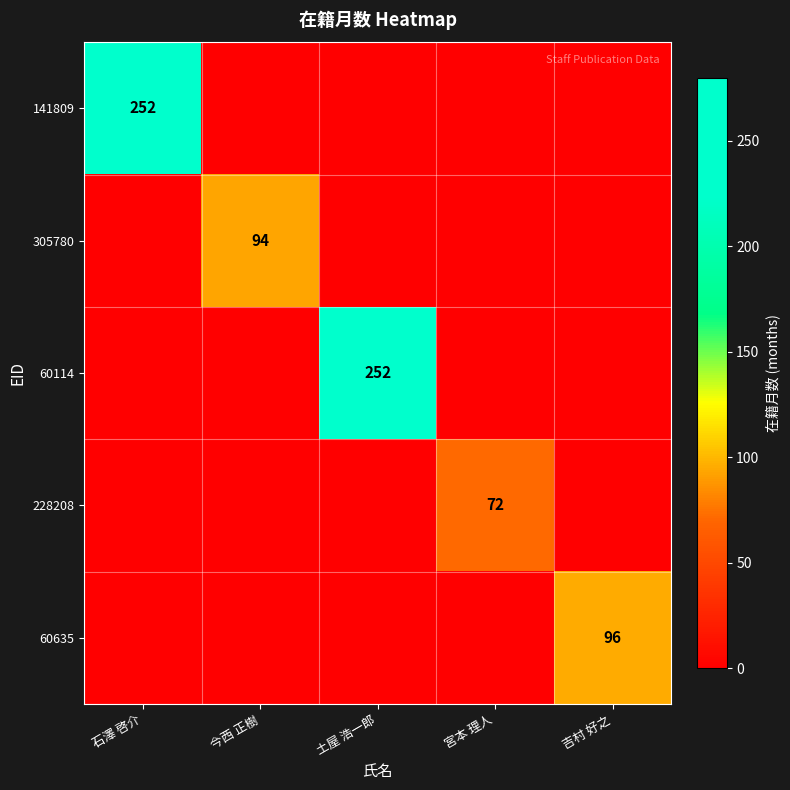

The 141809 series shows 445 at 石澤 啓介. True or false?

False